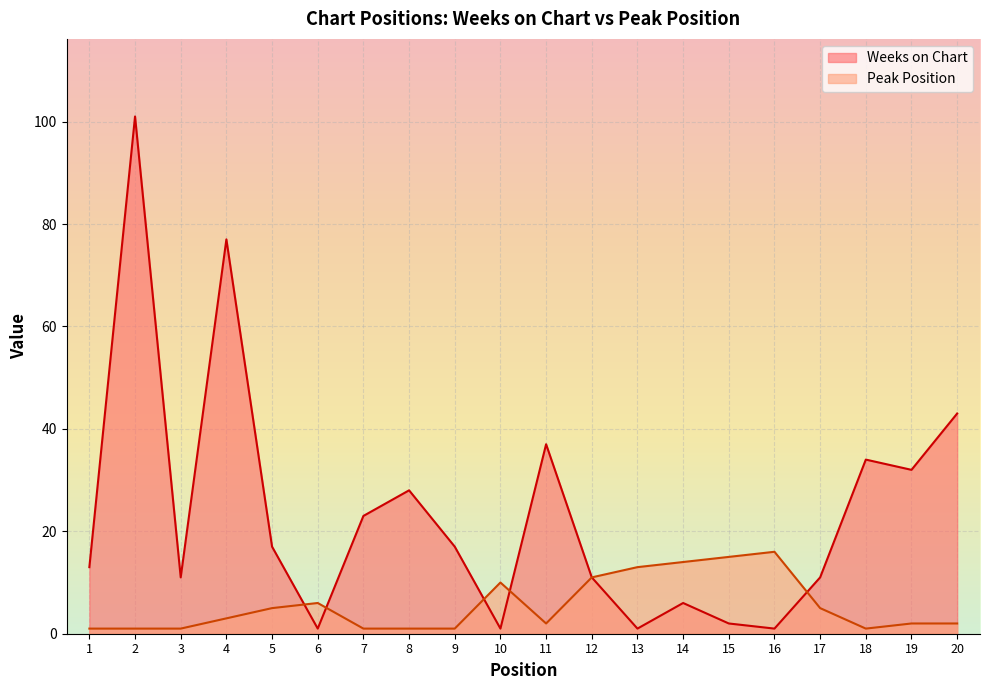

Which label corresponds to the smallest value in the chart?

6